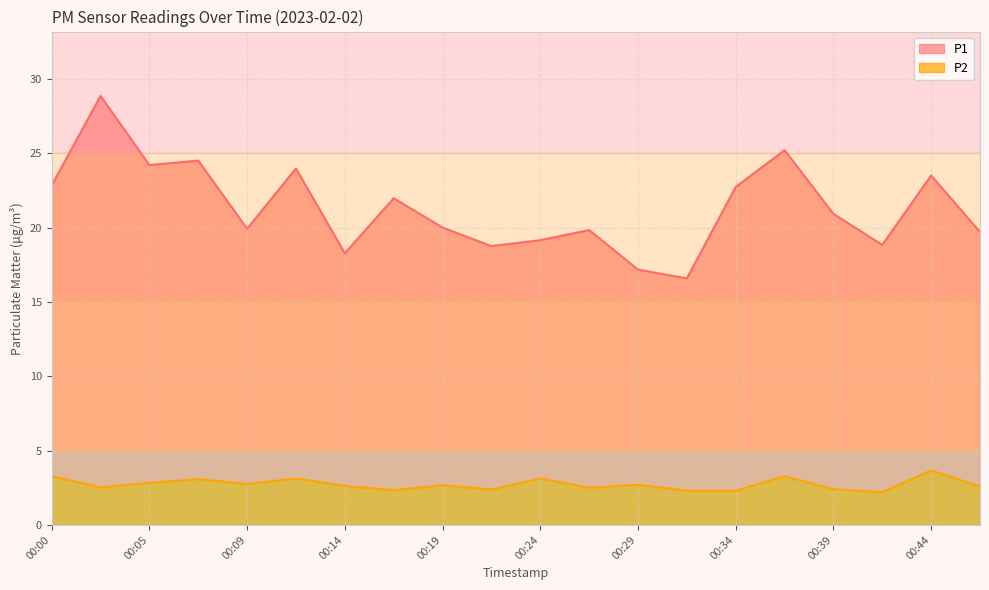

True or false: P1 and P2 cross at least once.

False